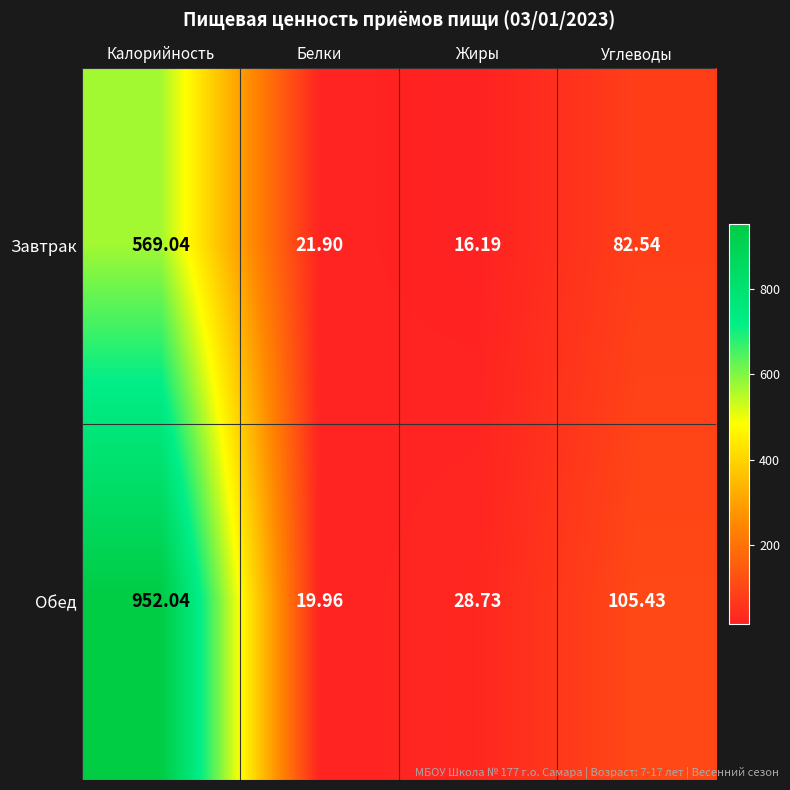

Which series has the largest range (max minus min)?

Обед